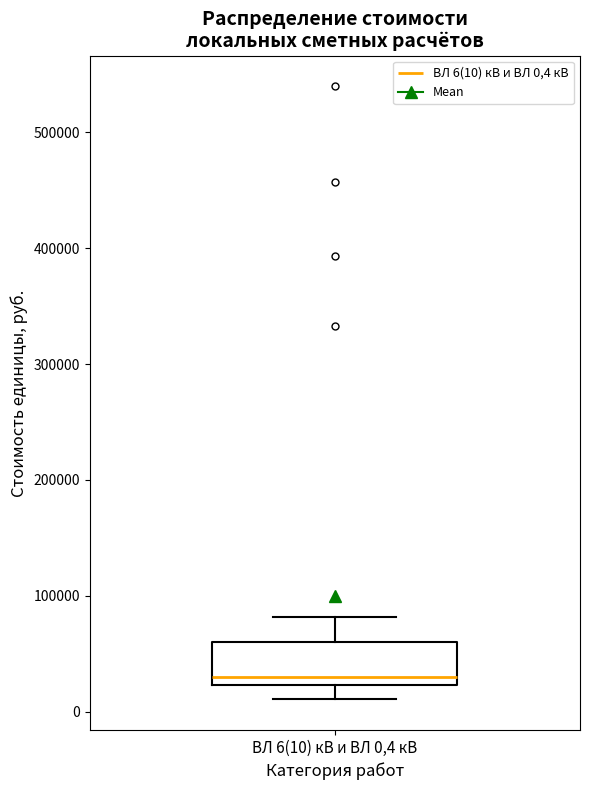

Read this box plot against the y-axis: the position of the median line, the range covered by the box, and the ends of both whiskers. The values are not printed on the chart, so give them approximately, as read against the axis.

median 30000, box 20000 to 60000, whiskers 10000 to 80000